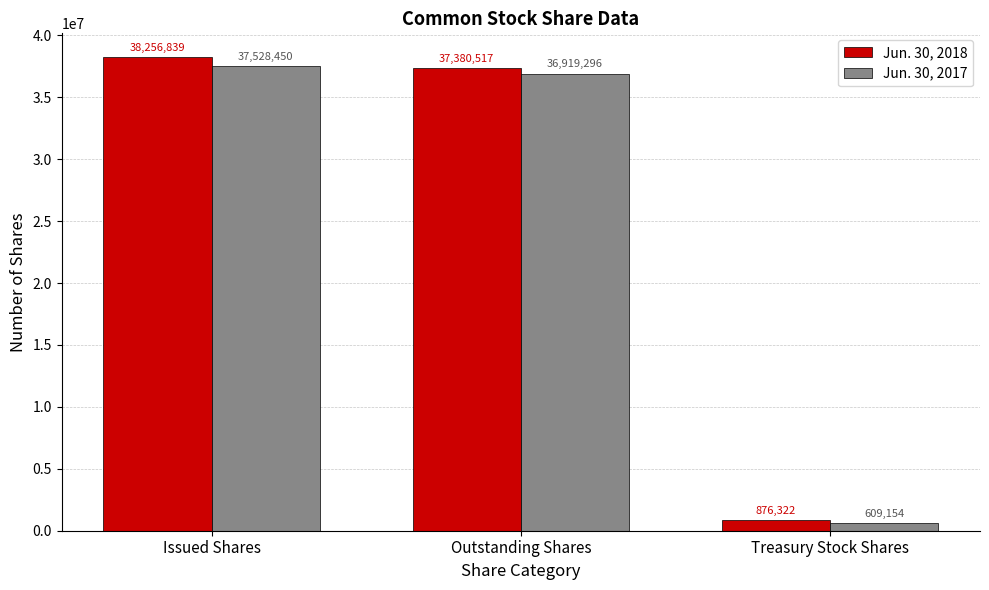

What is the total value across all series at Outstanding Shares?

74299813